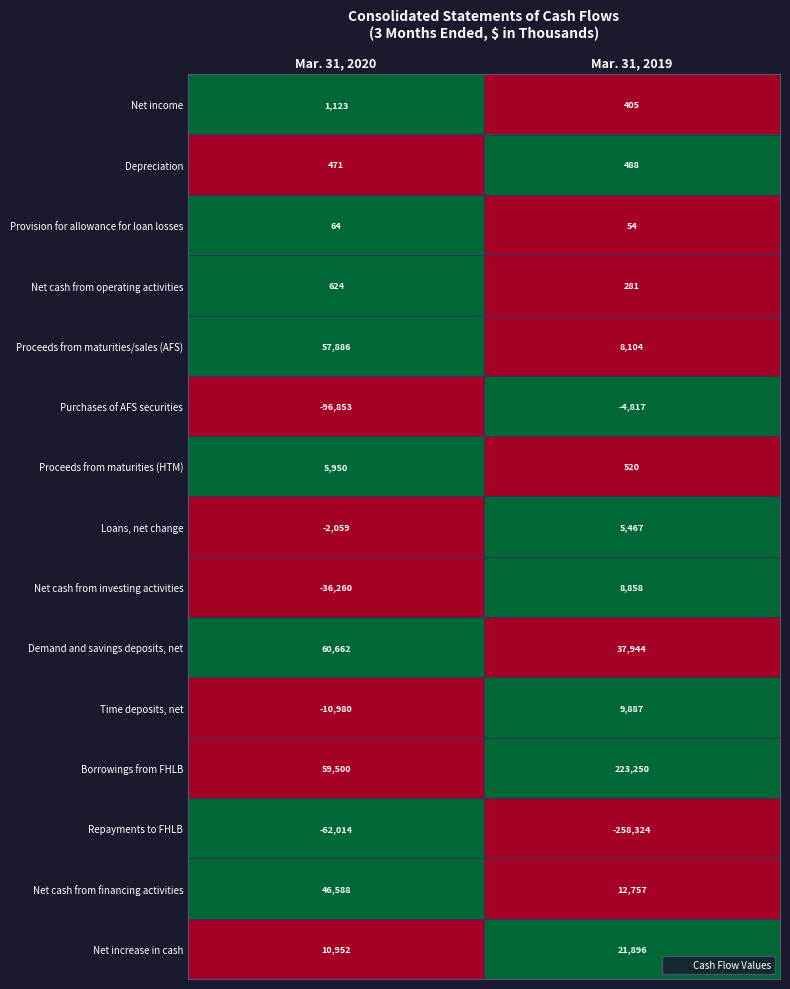

The value of Proceeds from maturities/sales (AFS) at Mar. 31, 2020 is 96443. True or false?

False